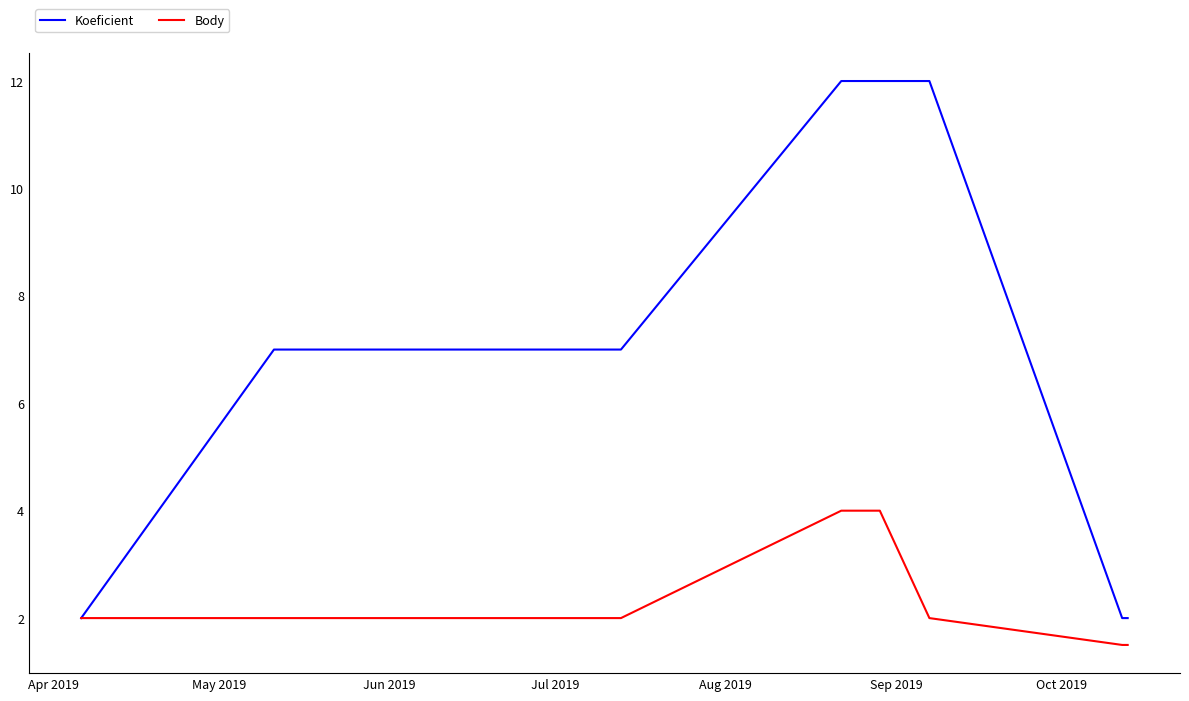

What is the maximum value for Koeficient?

12.0